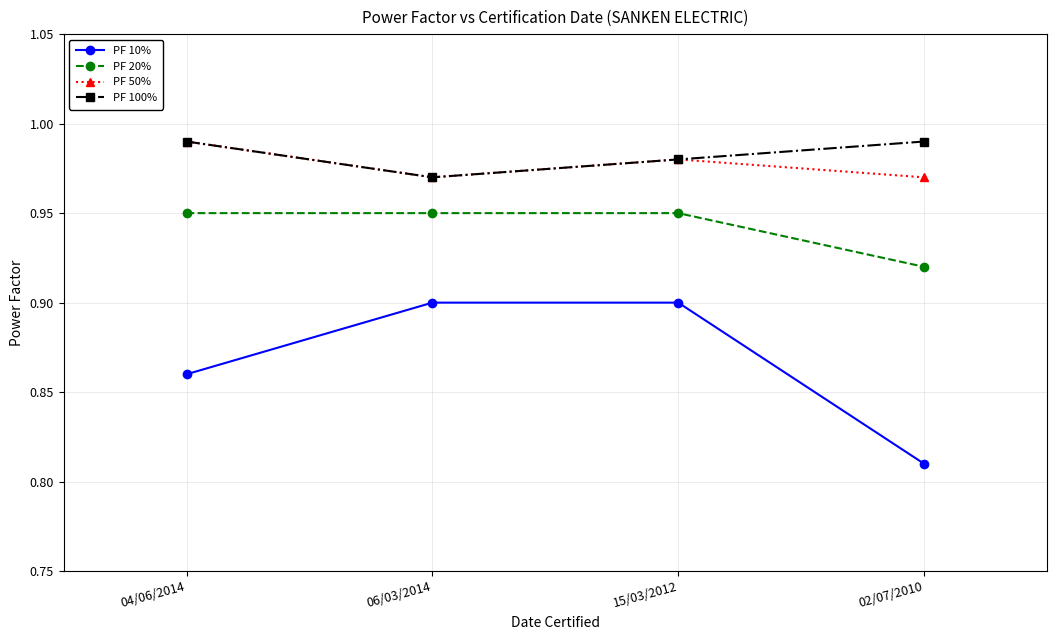

Count the PF 50% values in the range 0 to 1.

4